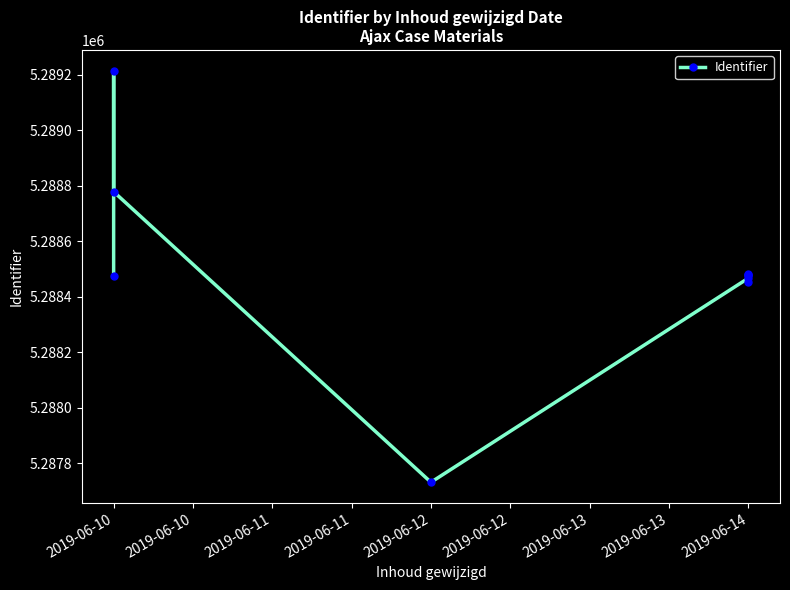

What is the ratio of the value at 2019-06-10 to the value at 2019-06-10?

1.0